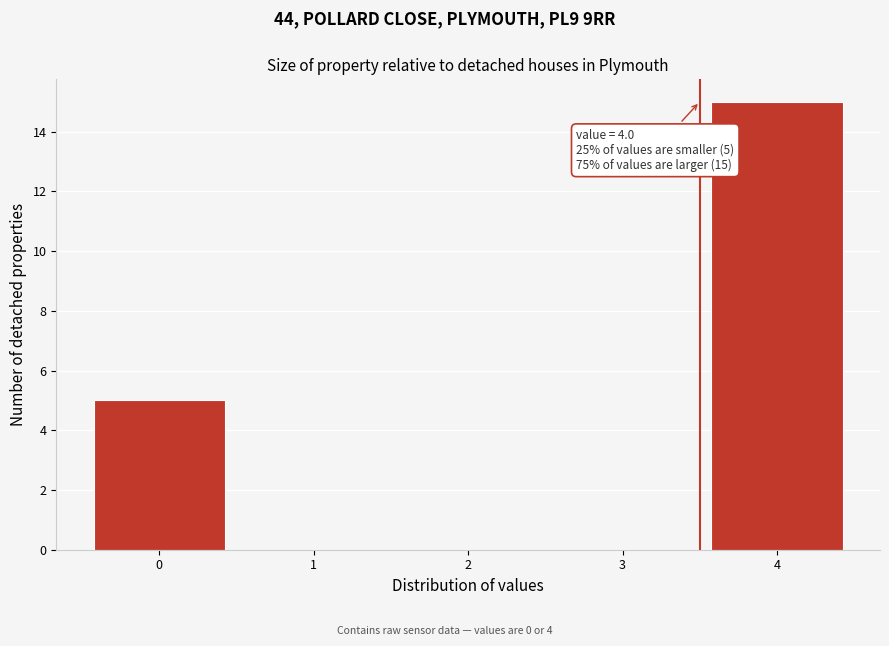

Reading left to right, transcribe all the data shown in this chart.

0=5	1=0	2=0	3=0	4=15